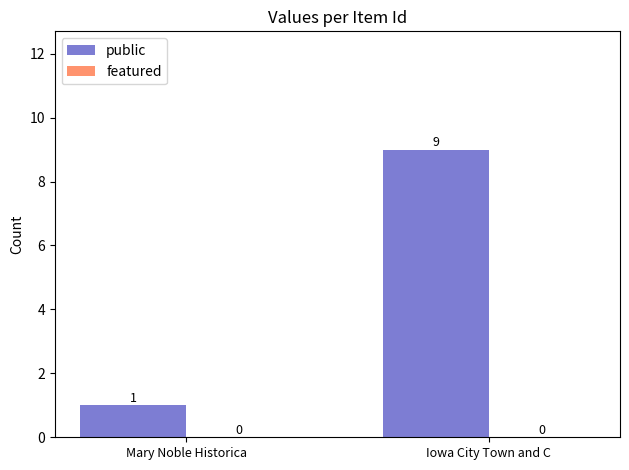

At which category does the chart reach its peak across all series?

Iowa City Town and C